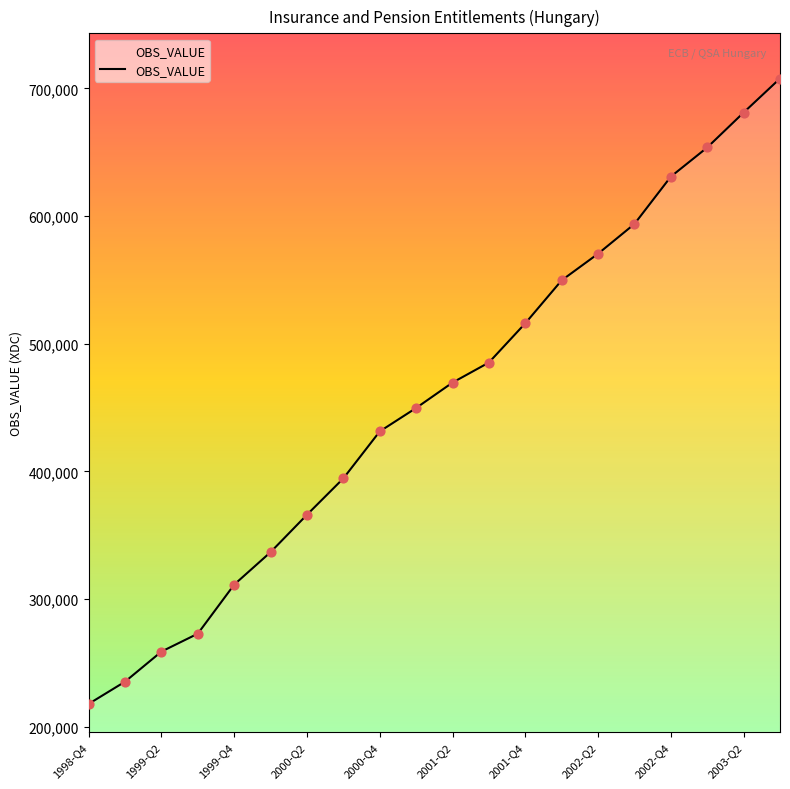

What is the smallest value displayed?

217880